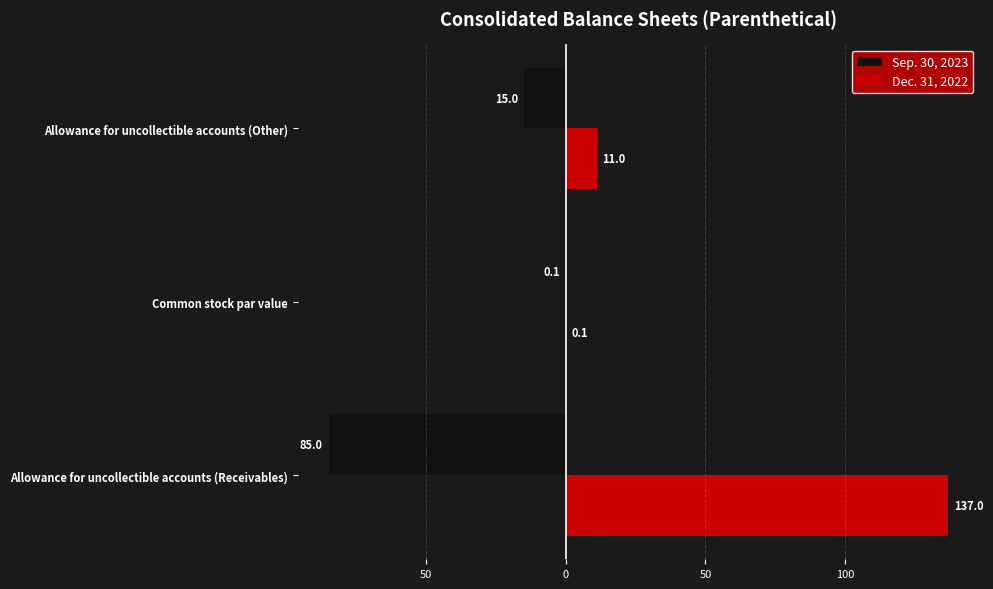

What is the average value of the Dec. 31, 2022 series?

49.4